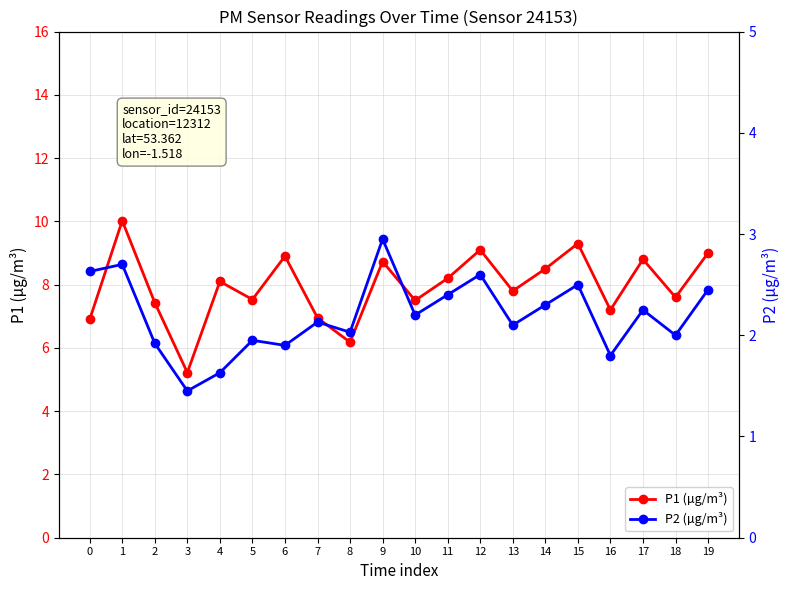

True or false: P2 (µg/m³) and P1 (µg/m³) intersect in this chart.

False